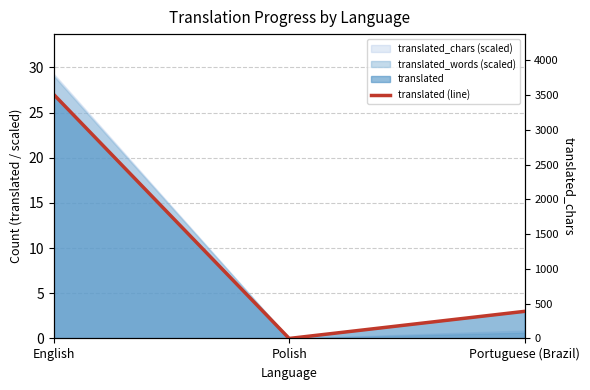

What is the label of the 1st point from the left?

English